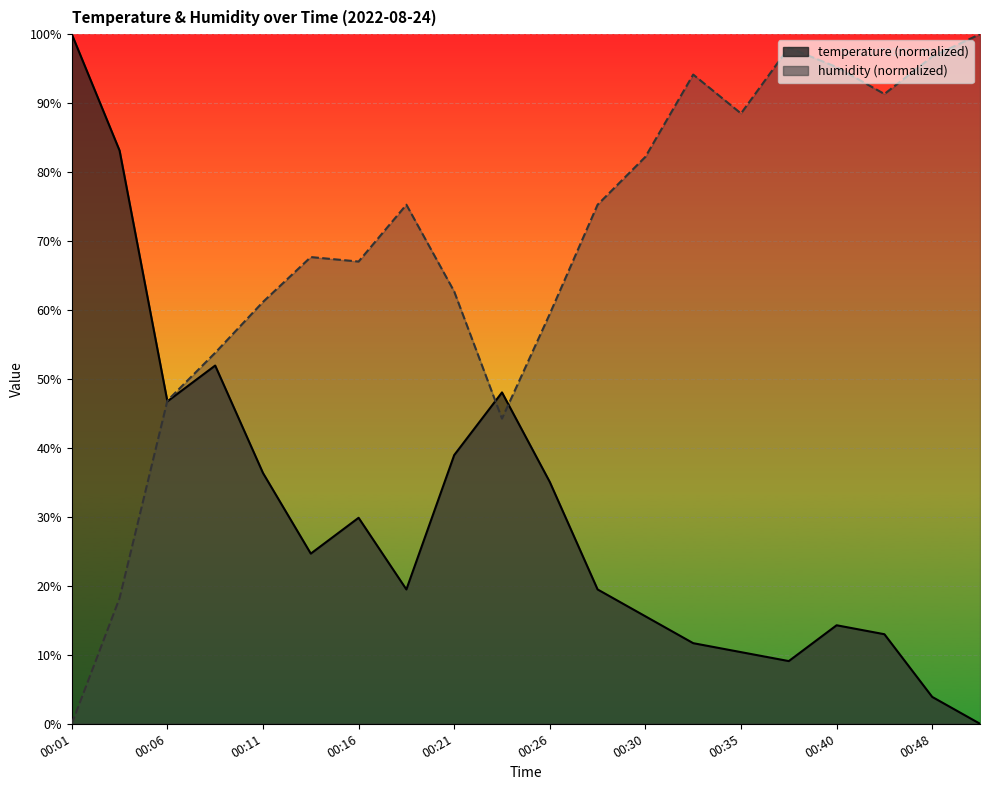

True or false: humidity and temperature intersect in this chart.

True